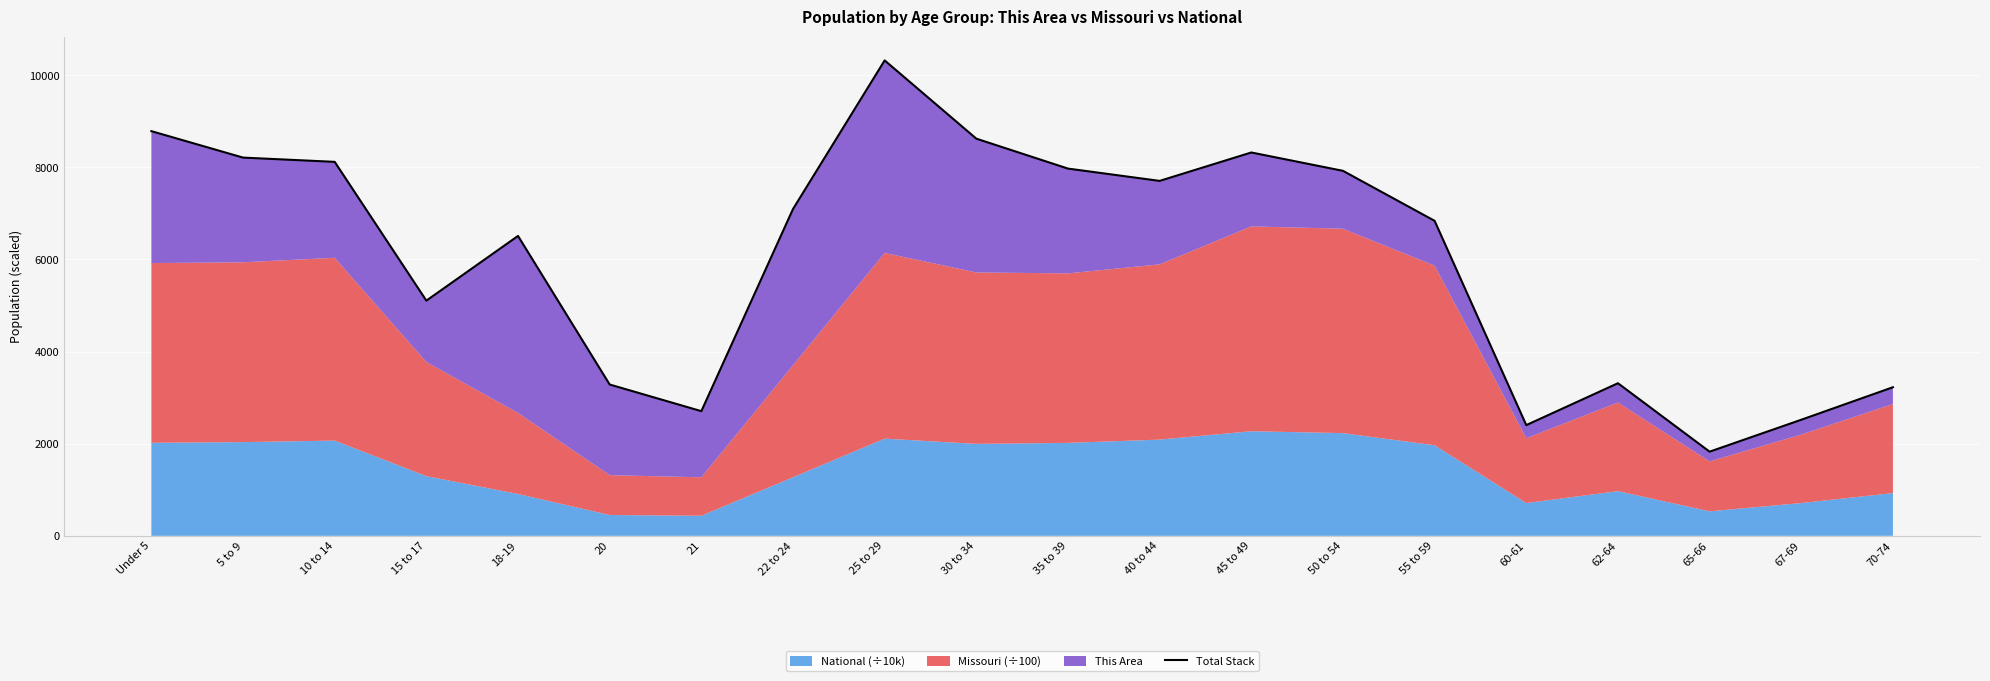

Between 18-19 and 21, which is larger?

18-19